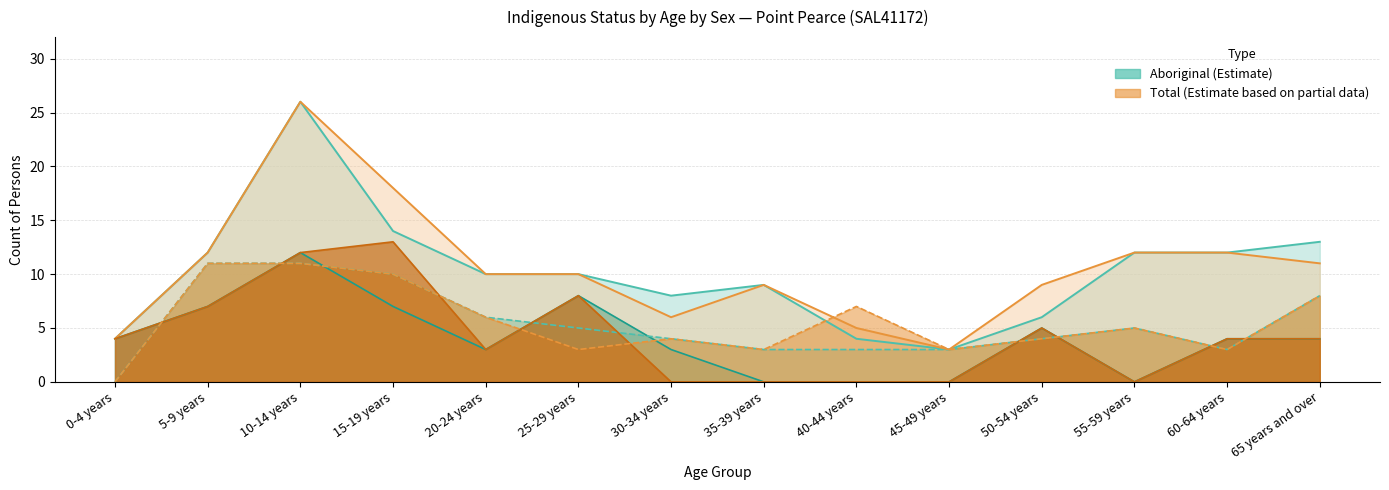

Is it true that Persons (Aboriginal) equals 3 at 30-34 years?

False